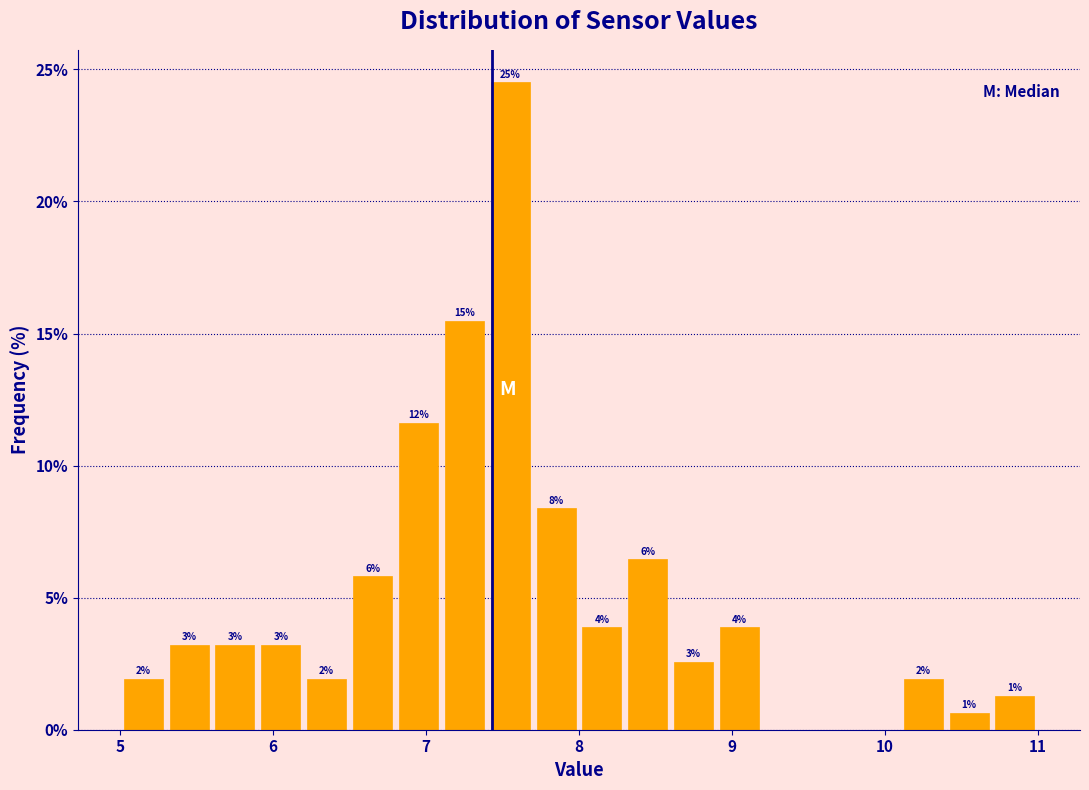

Around what value on the x-axis is the tallest bar? Give the approximate position of its centre, as read against the axis.

7.6